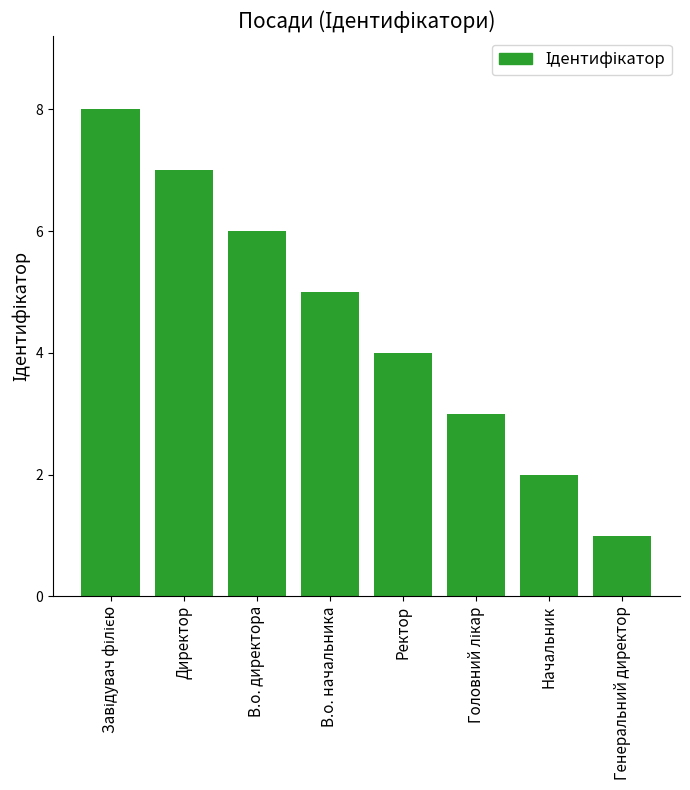

Reading left to right, list all the values displayed in this chart.

8	7	6	5	4	3	2	1